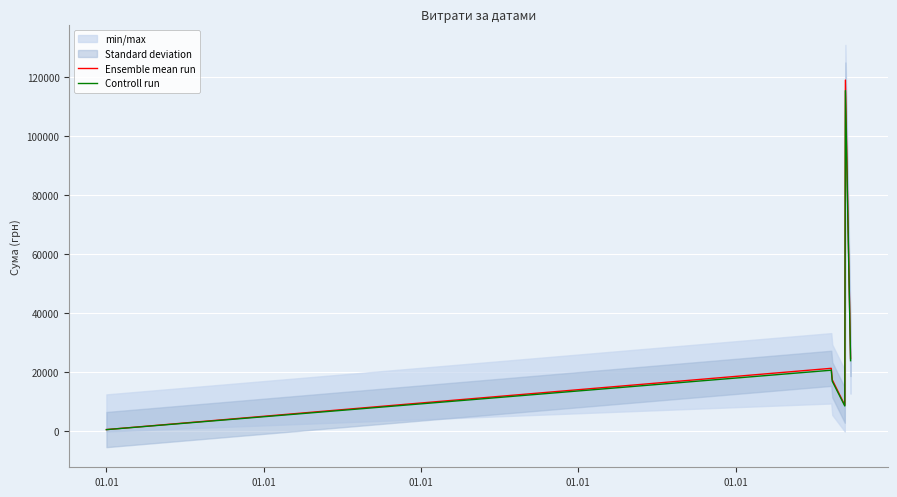

At 01.01, list the series in order from smallest to largest.

Controll run, Ensemble mean run